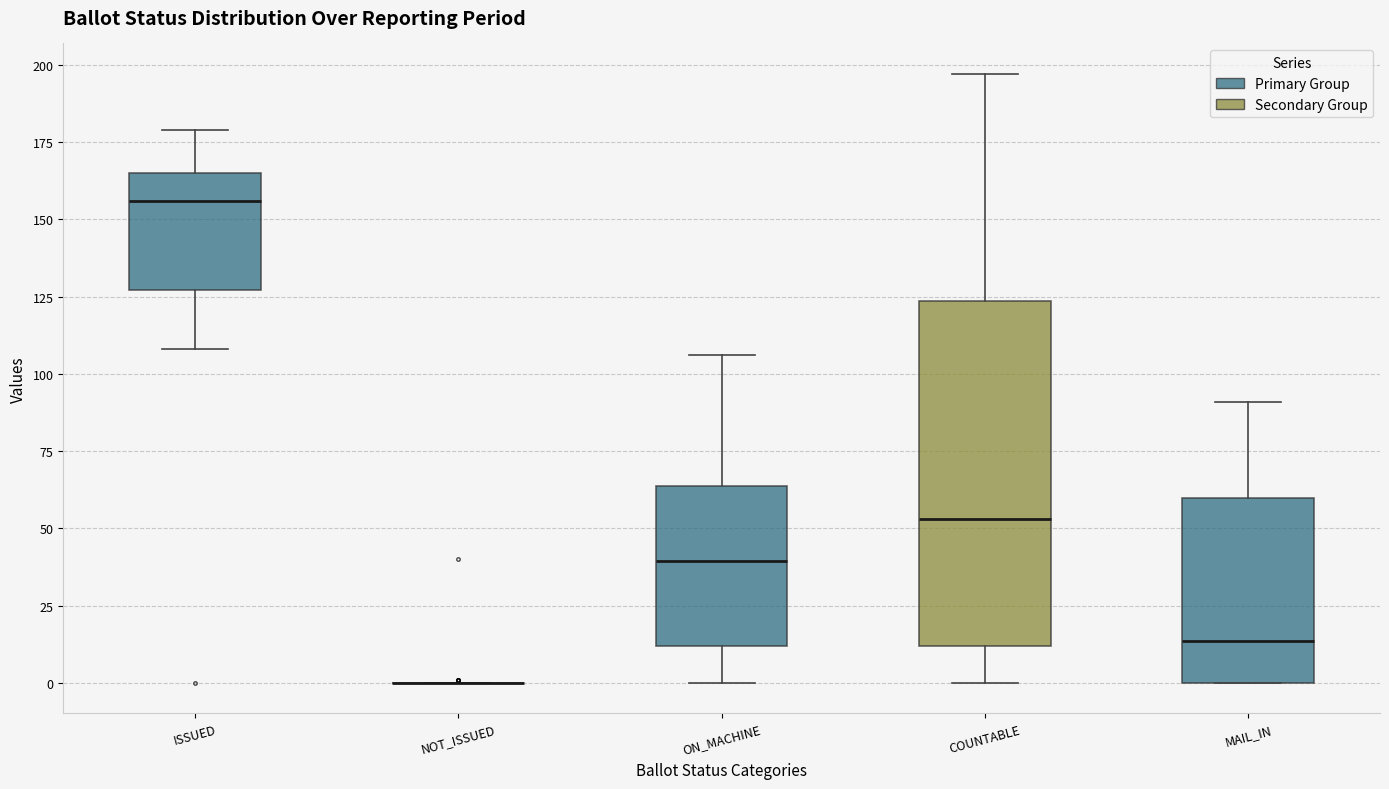

Reading left to right, transcribe this box plot: for each box, give where its median line is, the range the box spans, and where its two whiskers end, as read against the y-axis. The values are not printed on the chart, so give them approximately, as read against the axis.

ISSUED: median 155, box 125 to 165, whiskers 110 to 180
NOT_ISSUED: box collapsed to a line at 0, whiskers 0 to 0
ON_MACHINE: median 40, box 10 to 65, whiskers 0 to 105
COUNTABLE: median 55, box 10 to 125, whiskers 0 to 195
MAIL_IN: median 15, box 0 to 60, whiskers 0 to 90